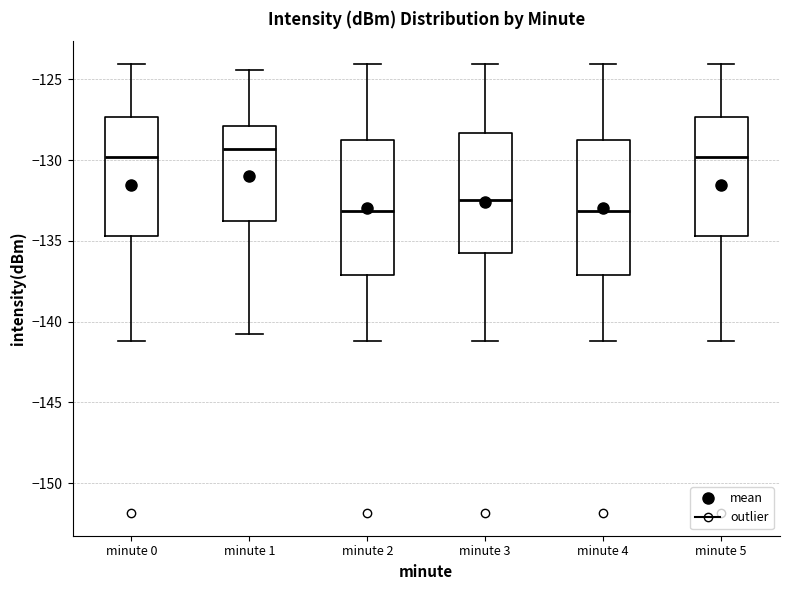

Reading left to right, transcribe this box plot: for each box, give where its median line is, the range the box spans, and where its two whiskers end, as read against the y-axis. The values are not printed on the chart, so give them approximately, as read against the axis.

minute 0: median -130.0, box -134.5 to -127.5, whiskers -141.0 to -124.0
minute 1: median -129.5, box -134.0 to -128.0, whiskers -141.0 to -124.5
minute 2: median -133.0, box -137.0 to -129.0, whiskers -141.0 to -124.0
minute 3: median -132.5, box -135.5 to -128.5, whiskers -141.0 to -124.0
minute 4: median -133.0, box -137.0 to -129.0, whiskers -141.0 to -124.0
minute 5: median -130.0, box -134.5 to -127.5, whiskers -141.0 to -124.0